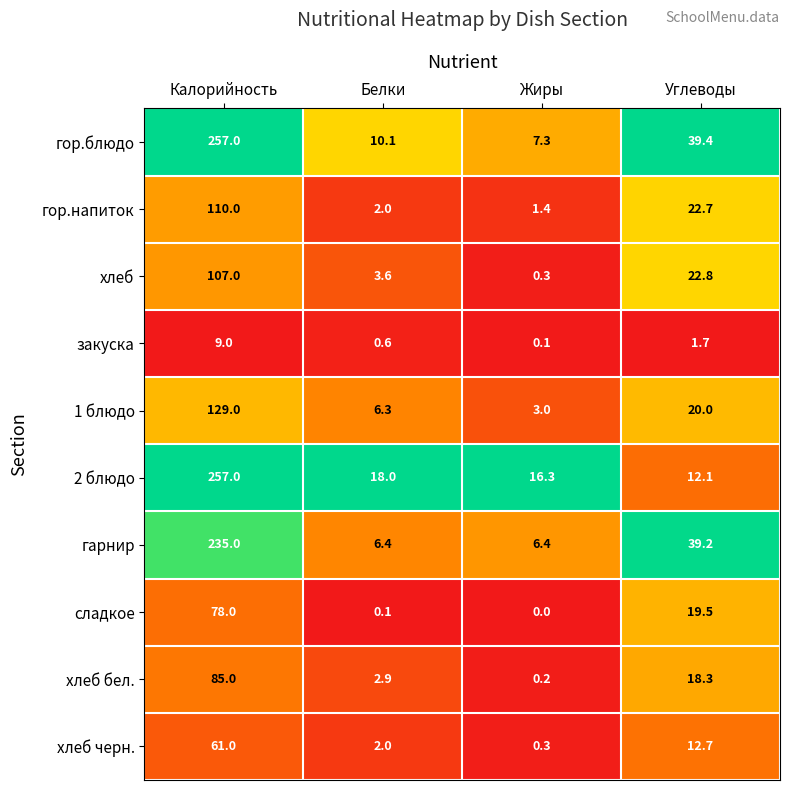

What is the difference between the maximum and minimum values in the сладкое series?

78.0